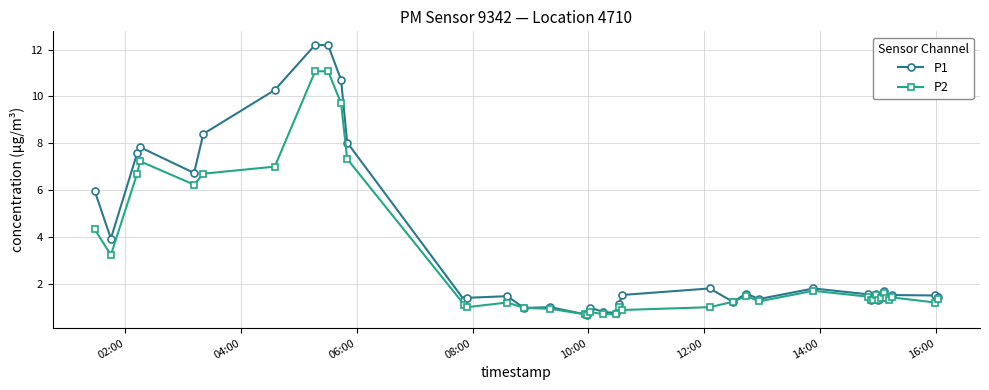

At how many categories does at least one series exceed 5?

10